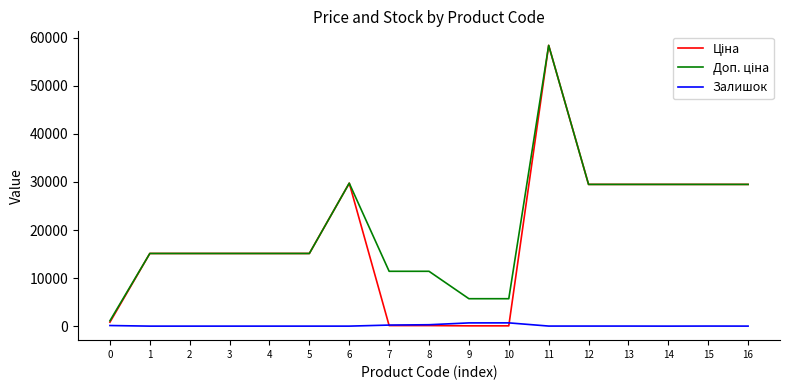

What is the maximum value shown in the chart?

58426.5